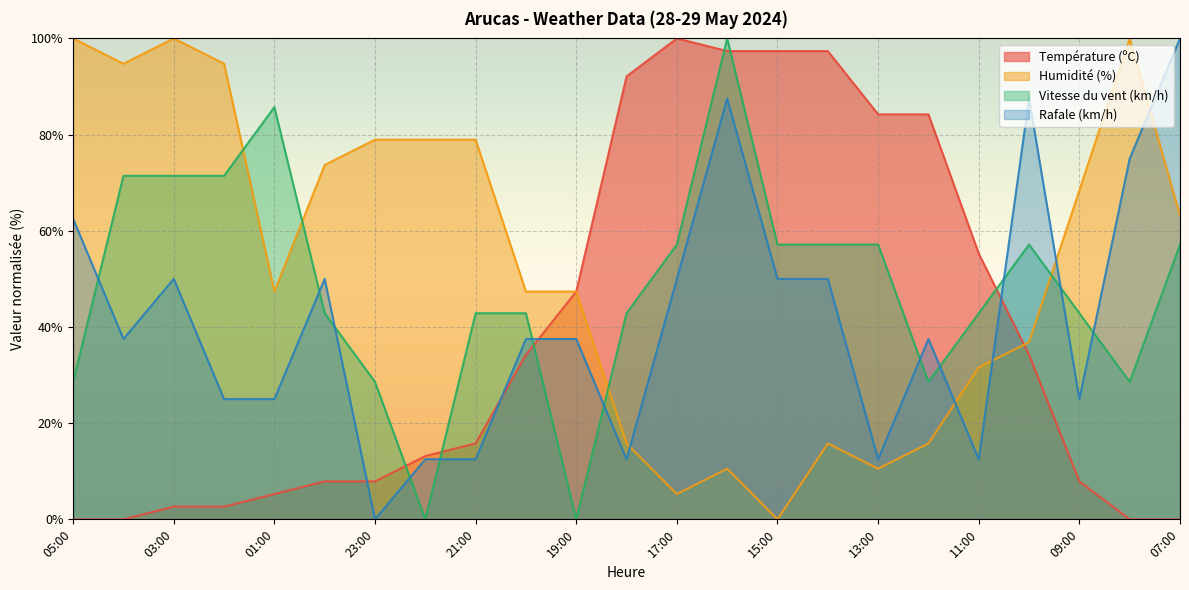

What is the average value of the Vitesse du vent (km/h) series?

48.4